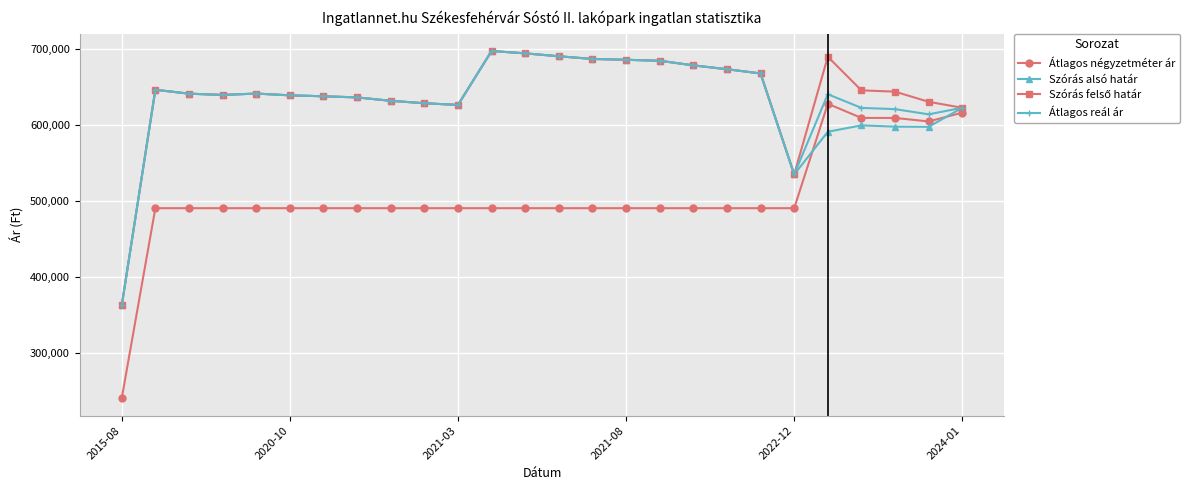

What is the smallest value displayed?

240625